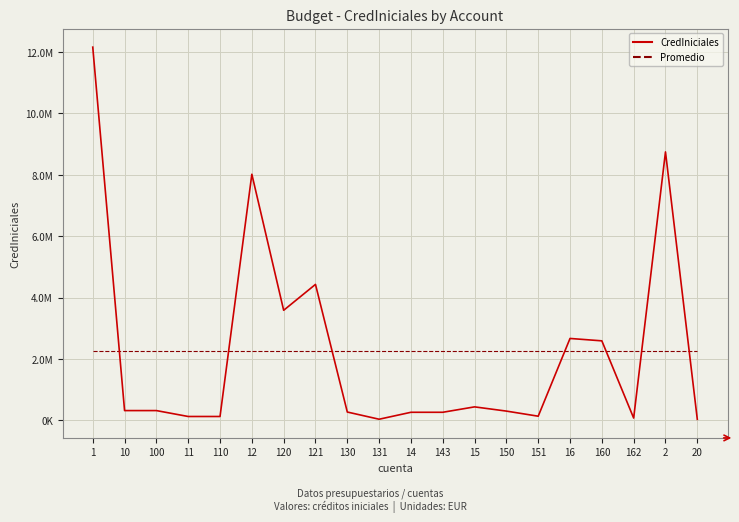

In CredIniciales, how many points are higher than both neighbors (excluding endpoints)?

5